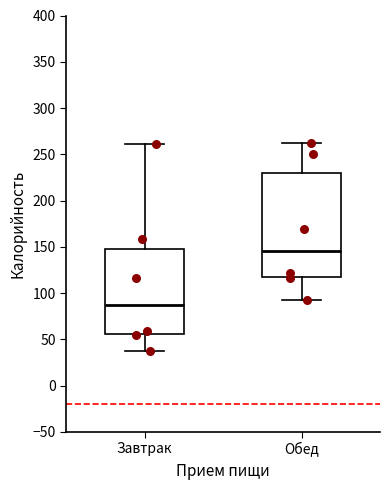

Reading left to right, read every box against the y-axis: the position of its median line, the range the box covers, and the ends of its whiskers. The values are not printed on the chart, so give them approximately, as read against the axis.

Завтрак: median 90, box 55 to 150, whiskers 35 to 260
Обед: median 145, box 120 to 230, whiskers 95 to 260